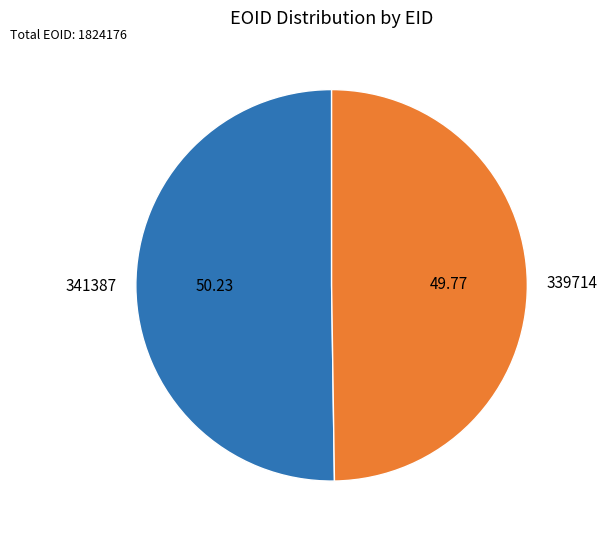

Is it true that 339714 is 50% of the pie?

True